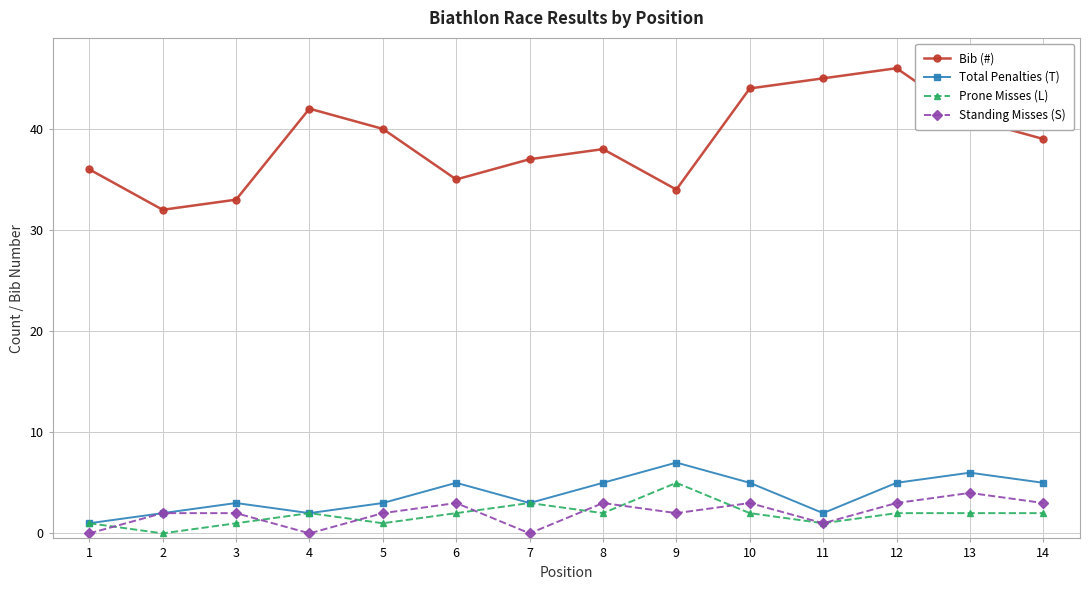

Reading left to right, transcribe all the data shown in this chart.

Bib (#): 36	32	33	42	40	35	37	38	34	44	45	46	41	39
Total Penalties (T): 1	2	3	2	3	5	3	5	7	5	2	5	6	5
Prone Misses (L): 1	0	1	2	1	2	3	2	5	2	1	2	2	2
Standing Misses (S): 0	2	2	0	2	3	0	3	2	3	1	3	4	3